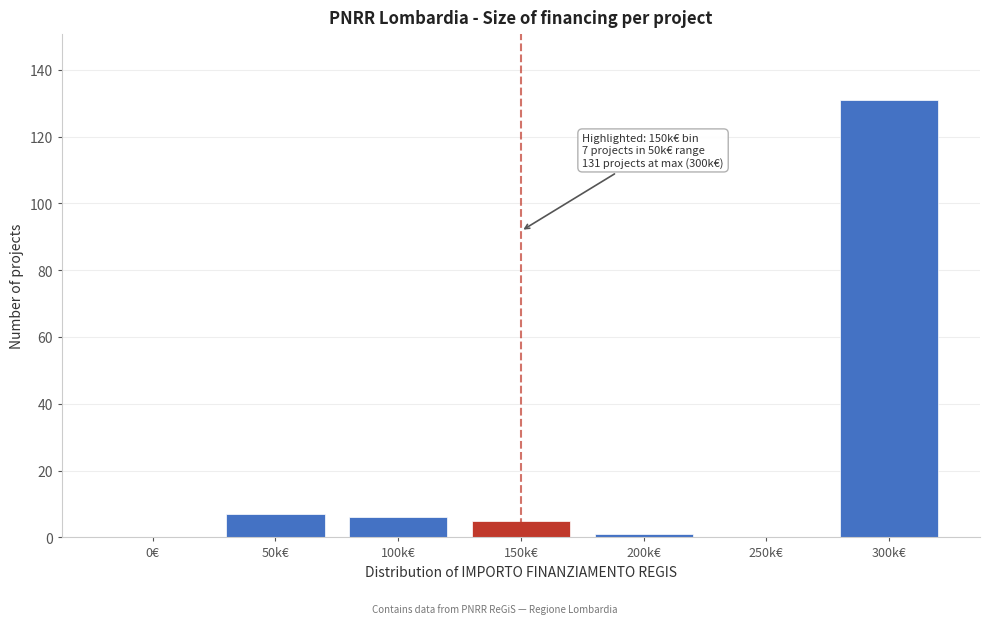

Reading left to right, transcribe all the data shown in this chart.

0€=0	50k€=7	100k€=6	150k€=5	200k€=1	250k€=0	300k€=131